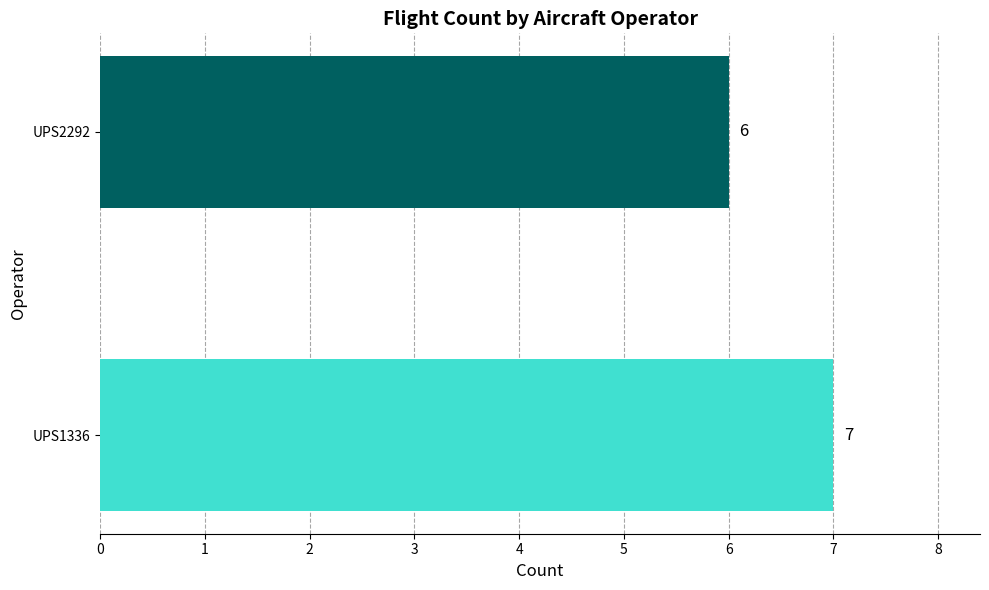

True or false: the data shows 4 at UPS2292.

False